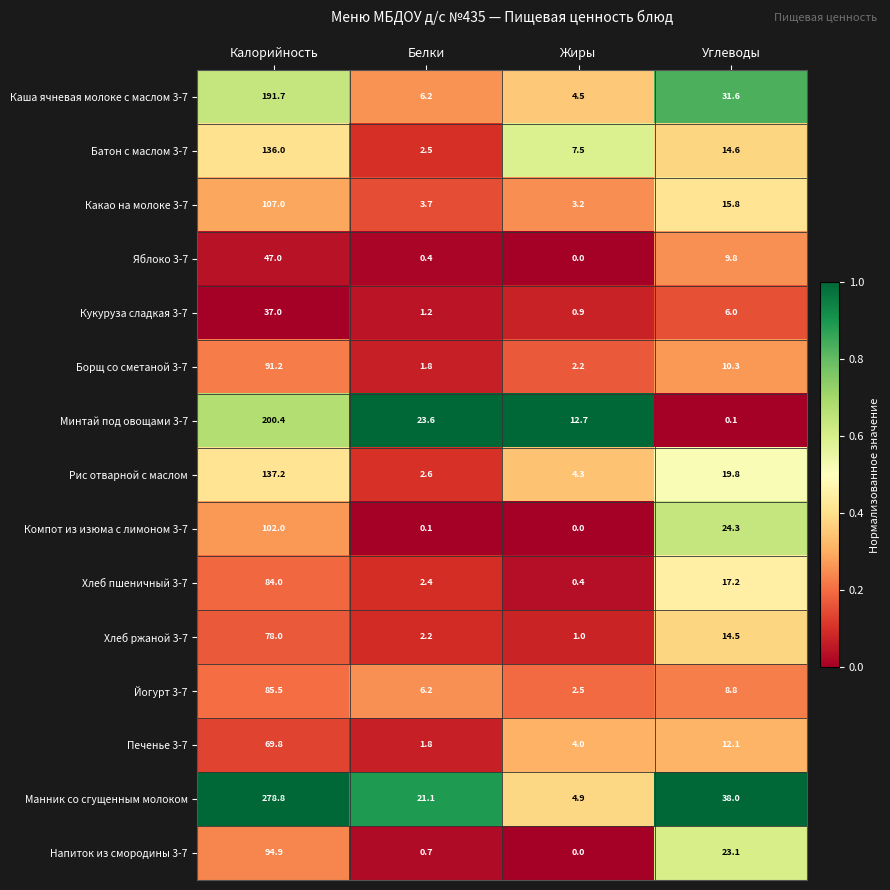

What is the spread (max minus min) of values at Жиры?

12.7